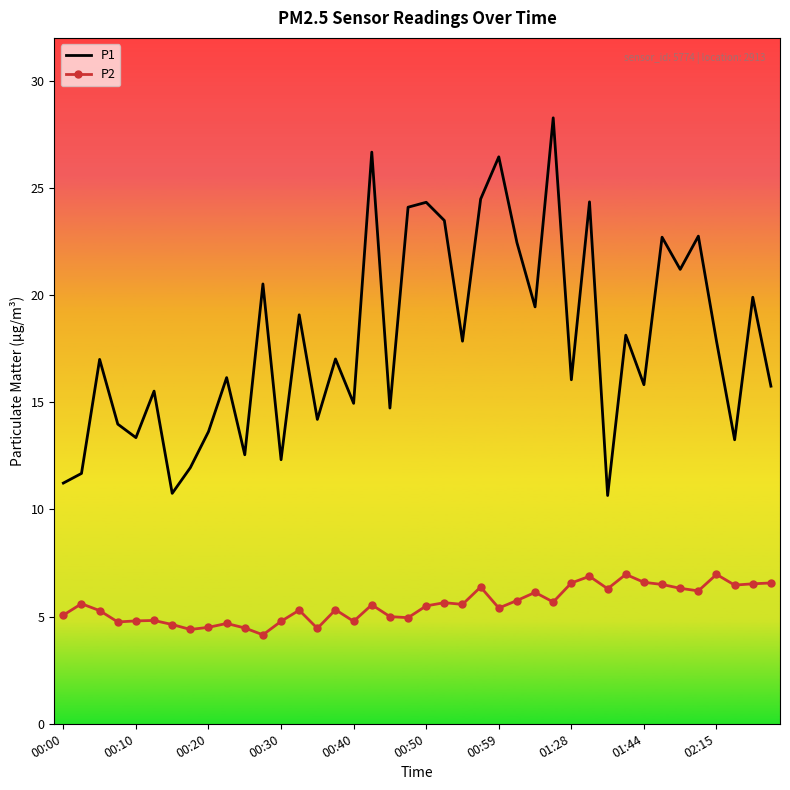

List the series in order of their overall mean, lowest first.

P2, P1